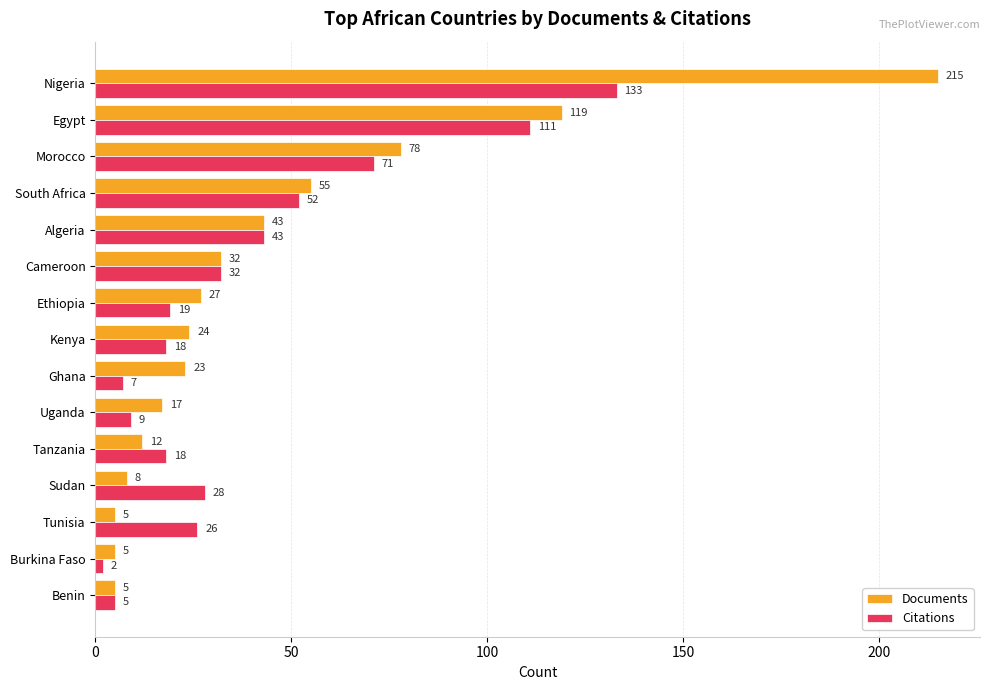

What is the difference between the maximum and minimum values in the Documents series?

210